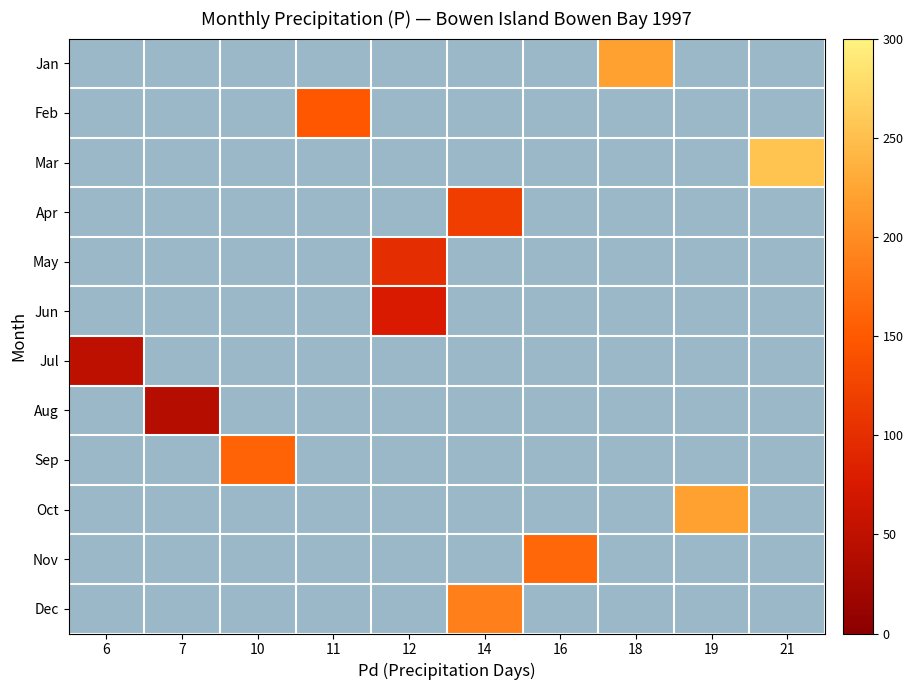

What is the greatest value displayed?

253.3